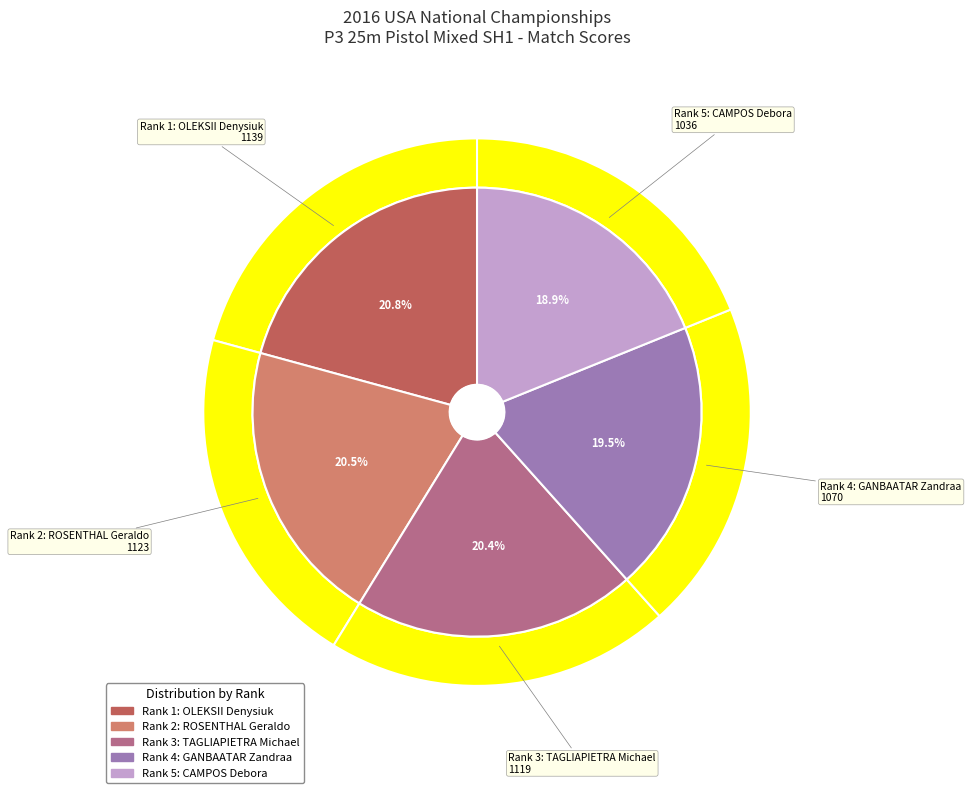

To the nearest percent, what is the difference between the largest and smallest slice percentages?

2%